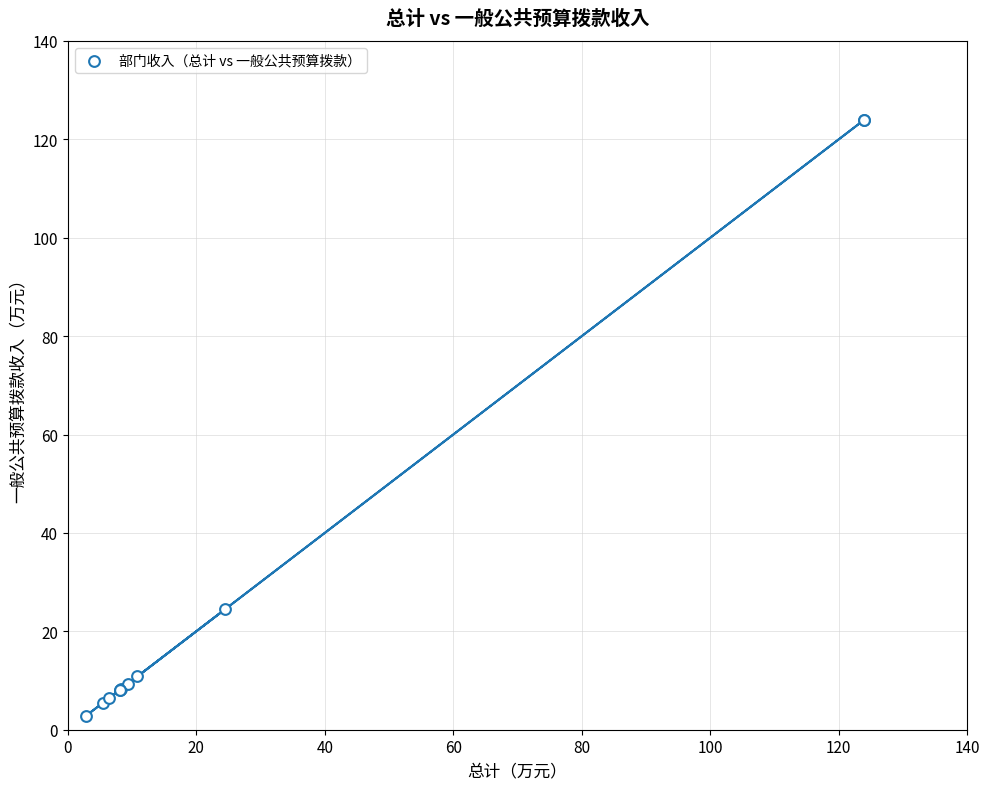

What Y value in the scatter plot is closest to 63?

24.5